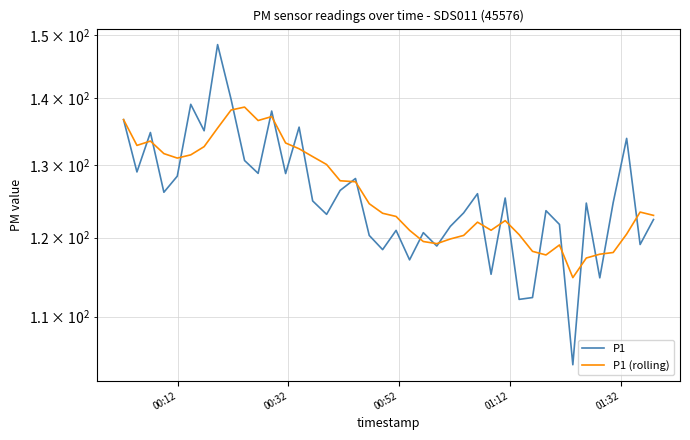

How many data points in P1 are less than 124?

18